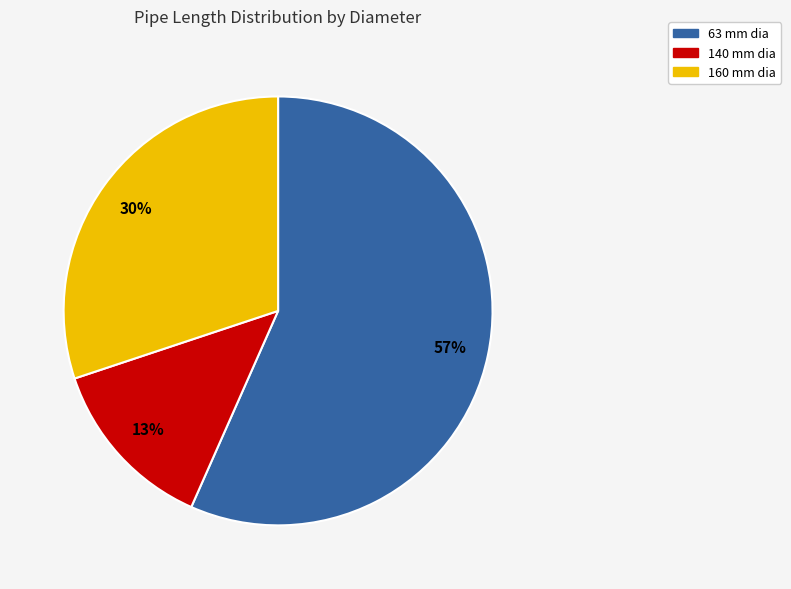

To the nearest percent, what is the average slice percentage?

33%